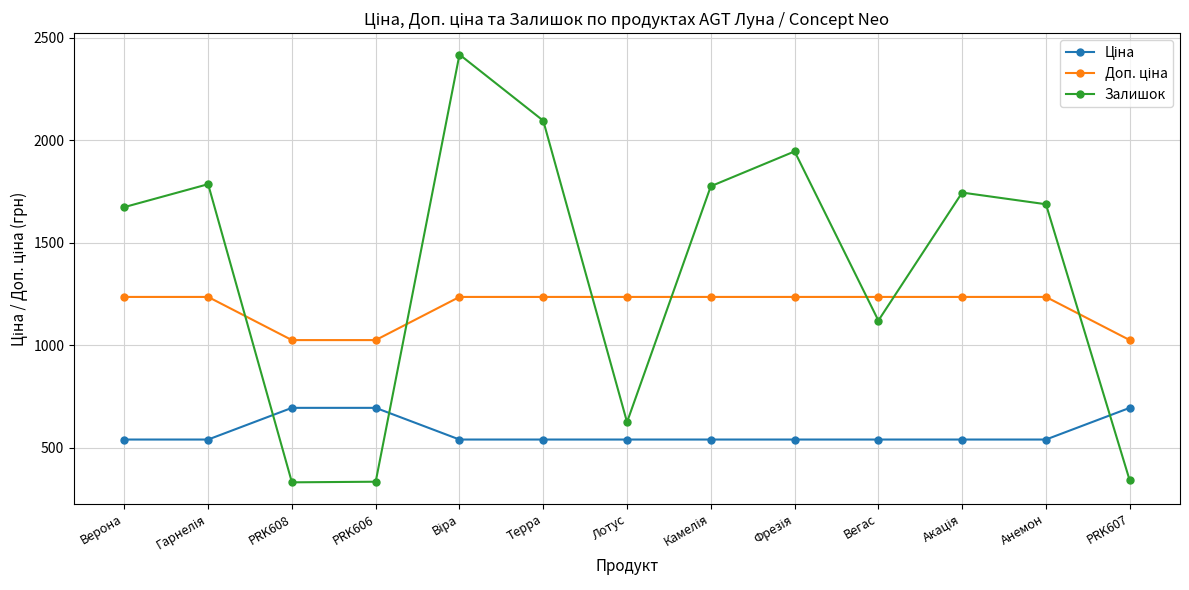

Which series has the largest total across all categories?

Залишок